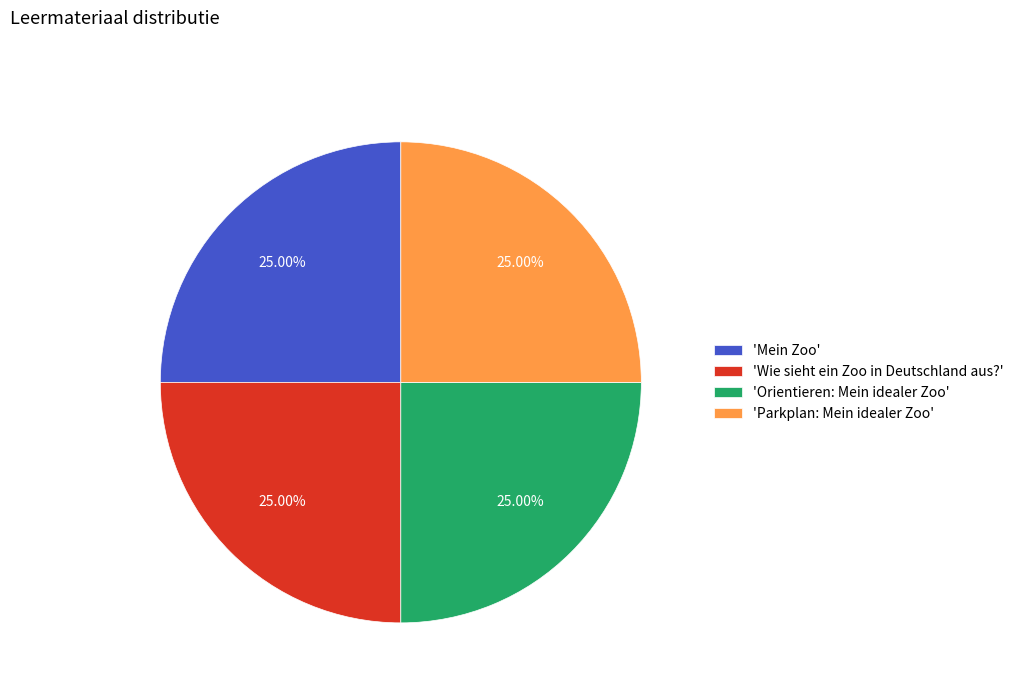

Approximately how many times larger is the value at 'Wie sieht ein Zoo in Deutschland aus?' compared to 'Mein Zoo'?

1.0